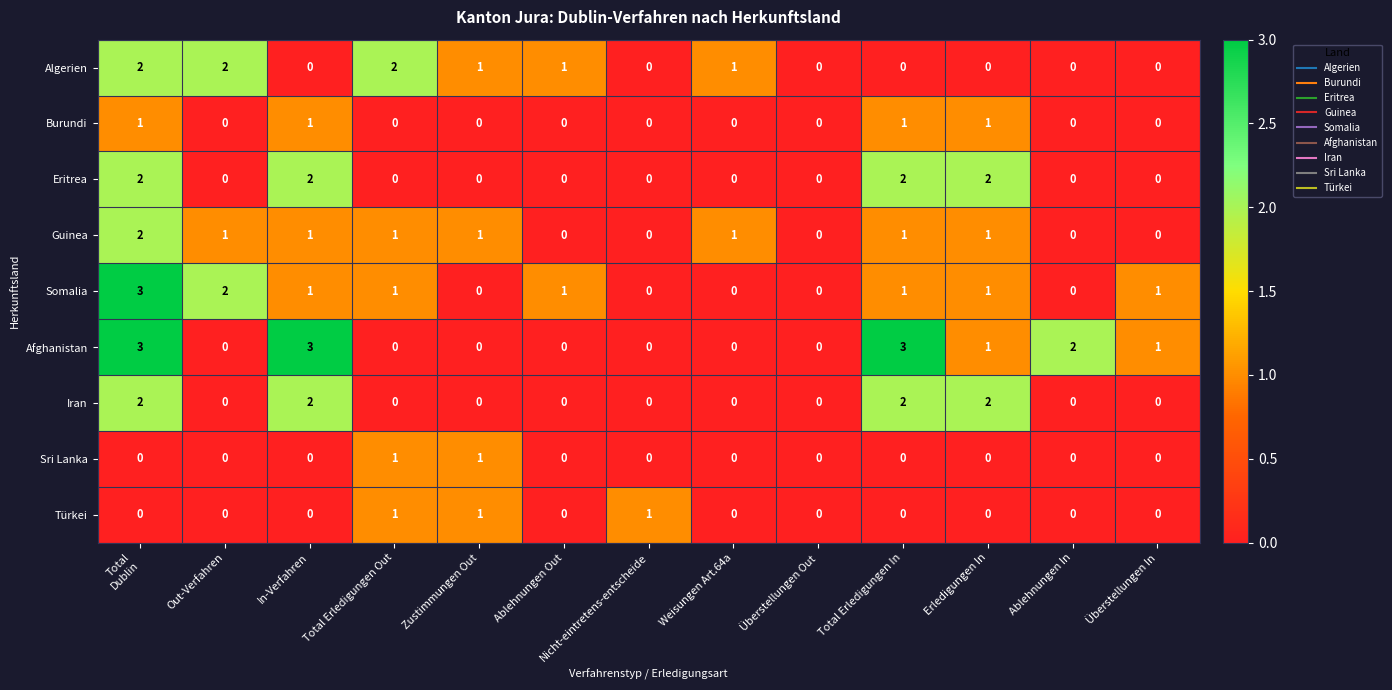

What is the difference between the highest and lowest values at Ablehnungen Out?

1